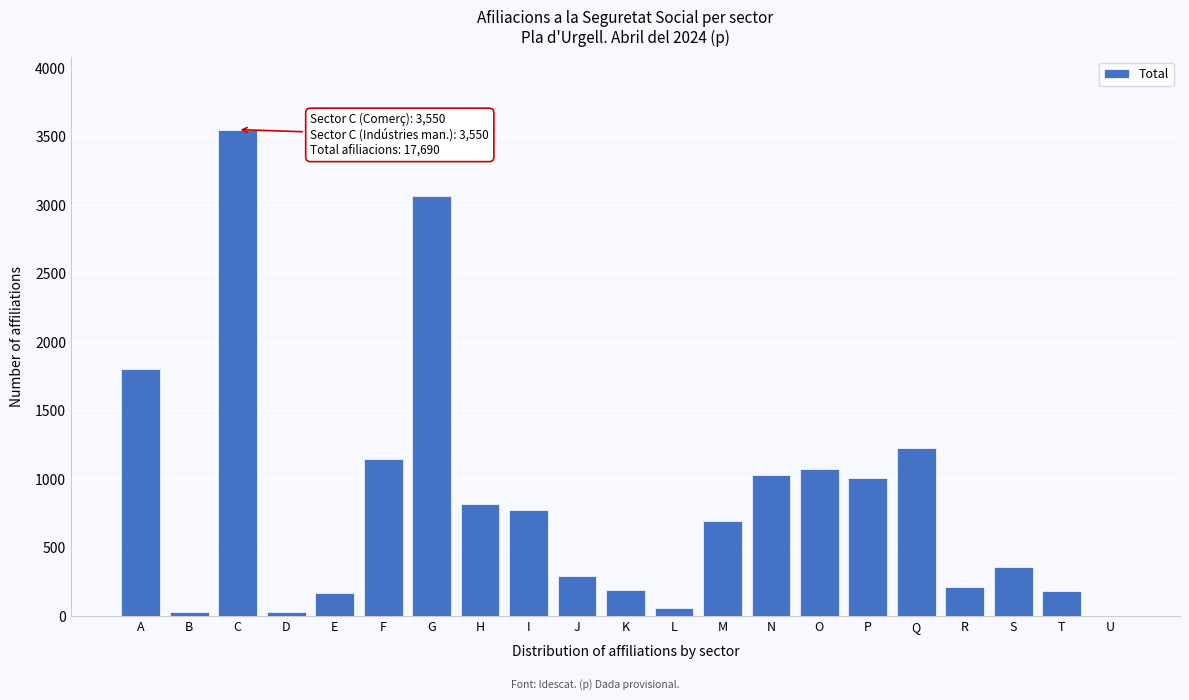

What is the sum of all values?

17685